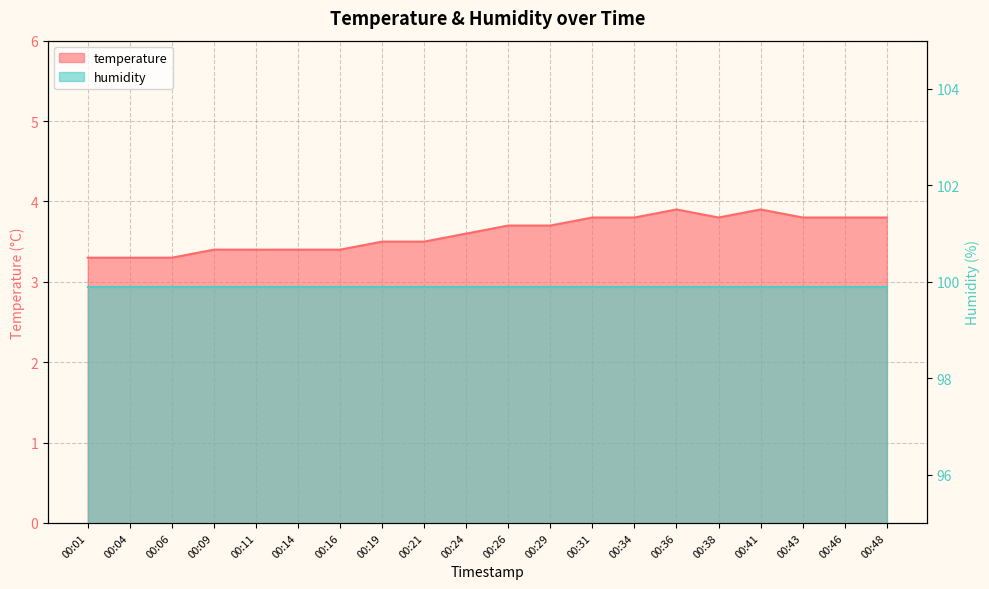

Count the values in the range 3 to 4.

20